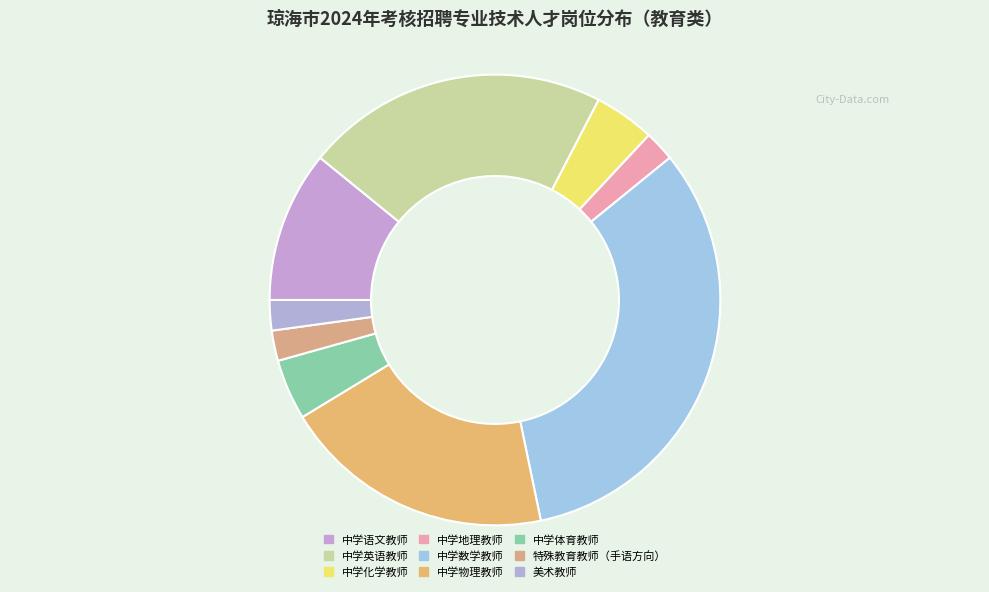

Does any single category account for the majority?

No